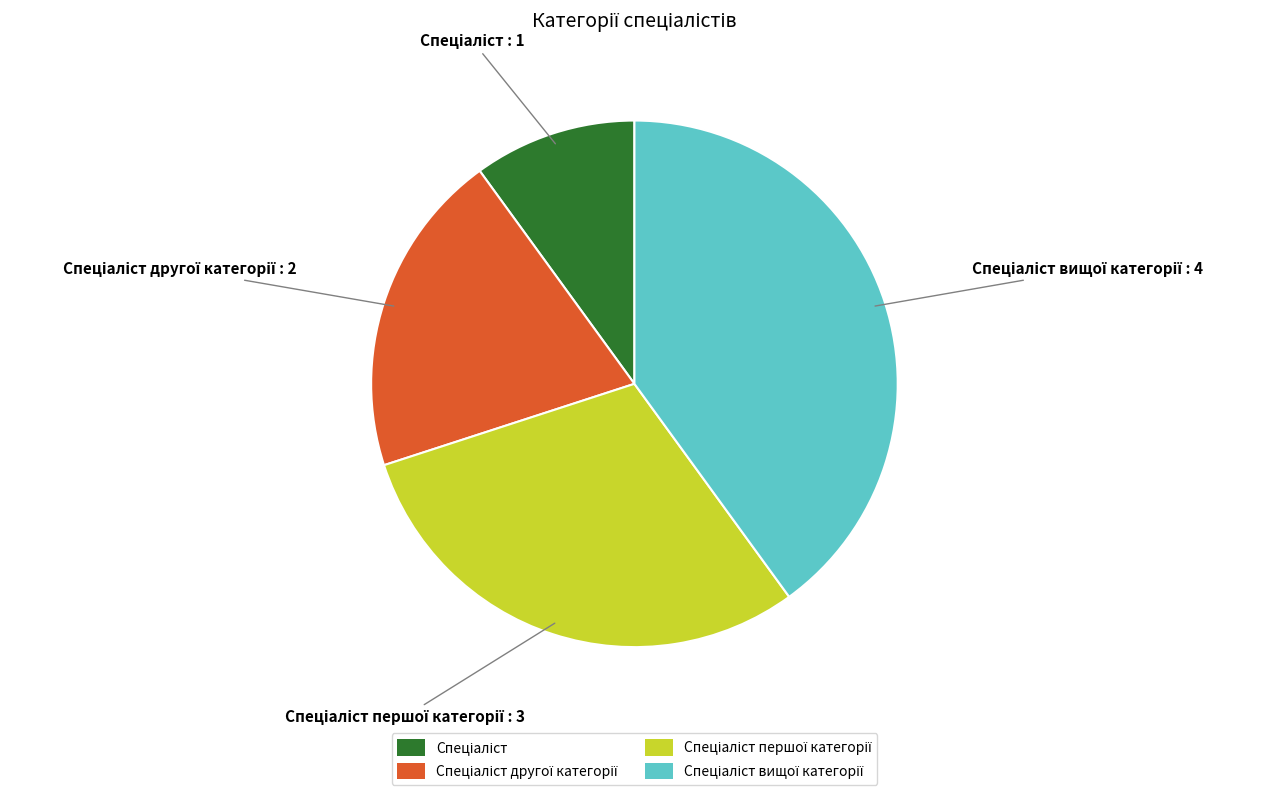

Is there any slice that represents more than half of the pie?

No